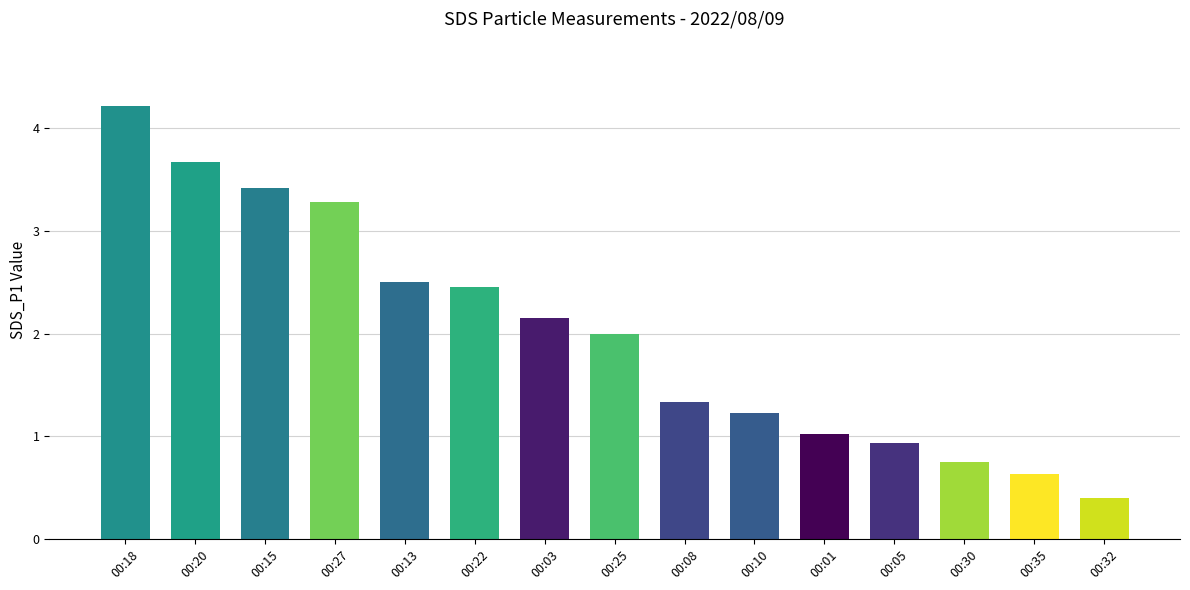

The chart shows a value of 1.6 at 00:22. True or false?

False